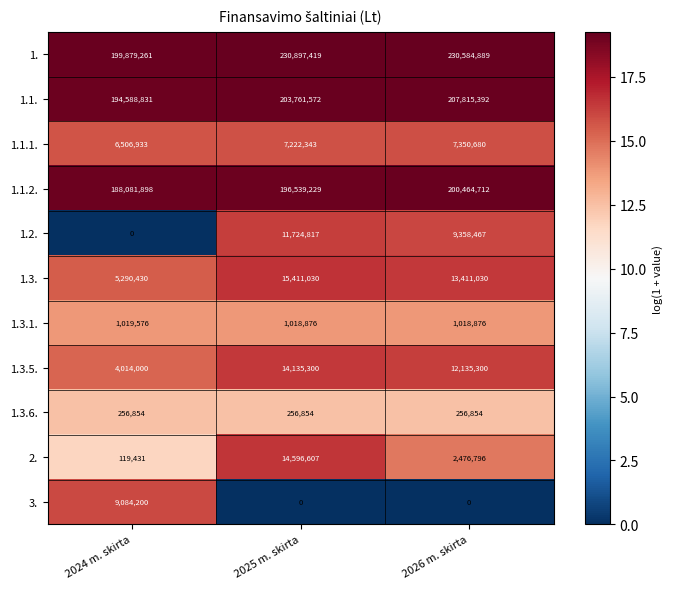

What is the greatest value displayed?

230897419